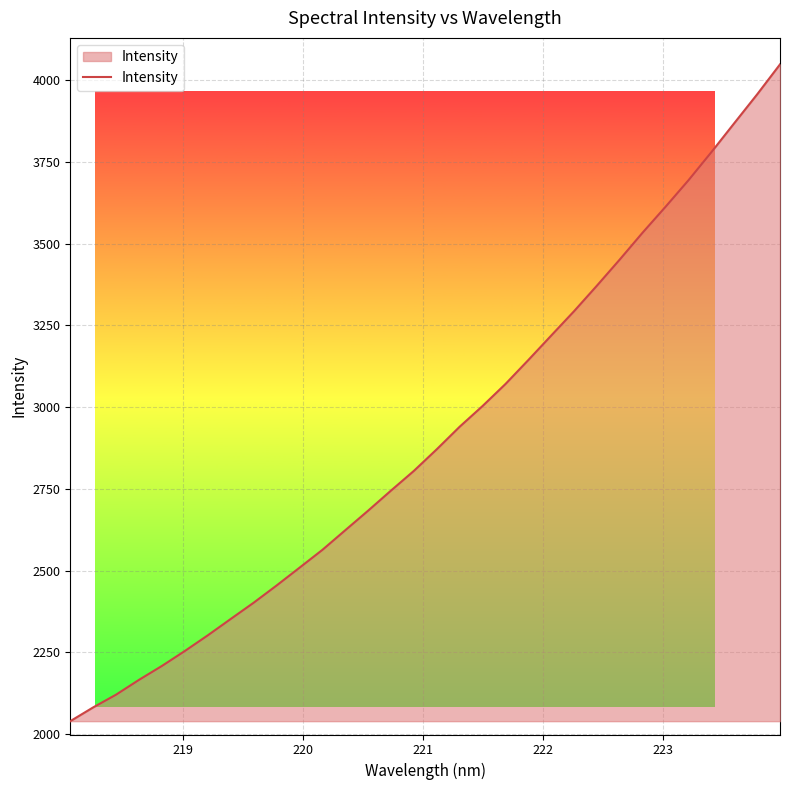

Does the chart display data point markers on the line(s)?

No